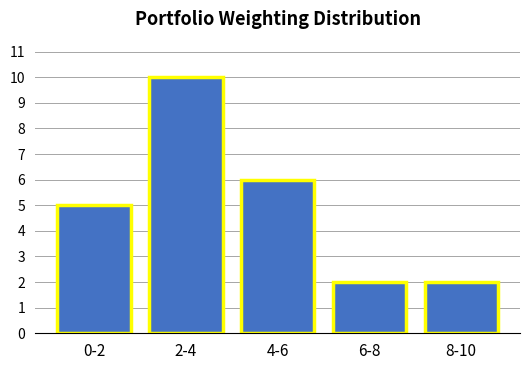

Reading left to right, what are all the values shown in this chart?

0-2=5	2-4=10	4-6=6	6-8=2	8-10=2